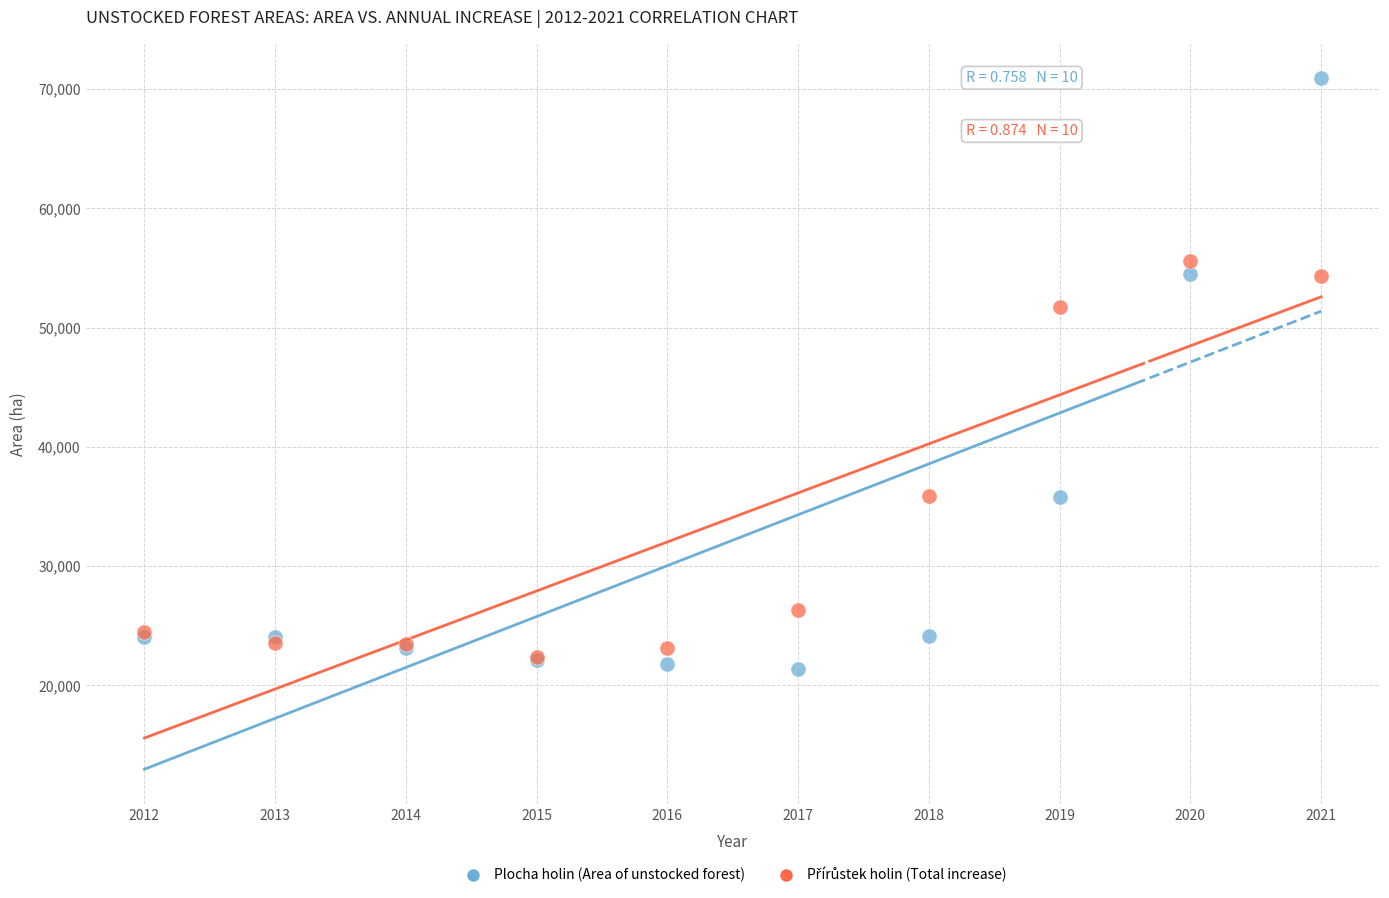

In the Plocha holin (Area of unstocked forest) series, what Y value is closest to 46152?

54496.7